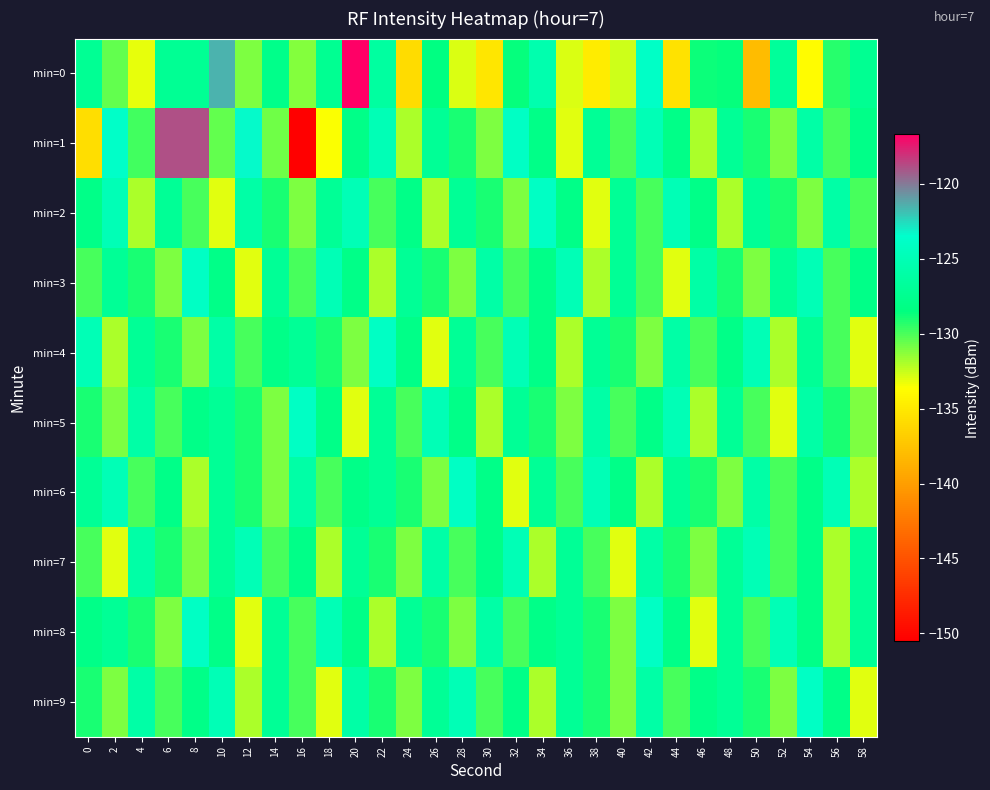

How many series are shown in this chart?

10